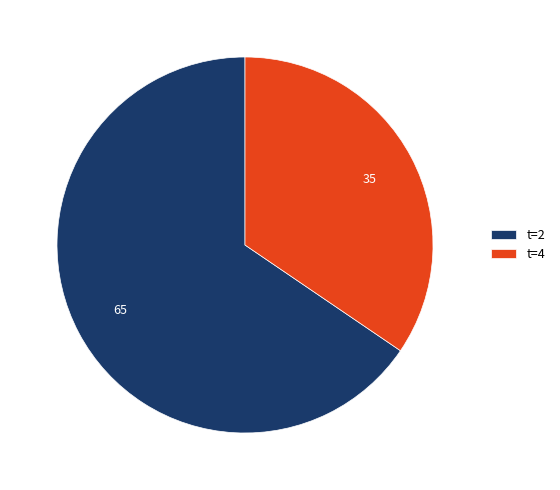

What is the smallest slice in the pie chart?

t=4